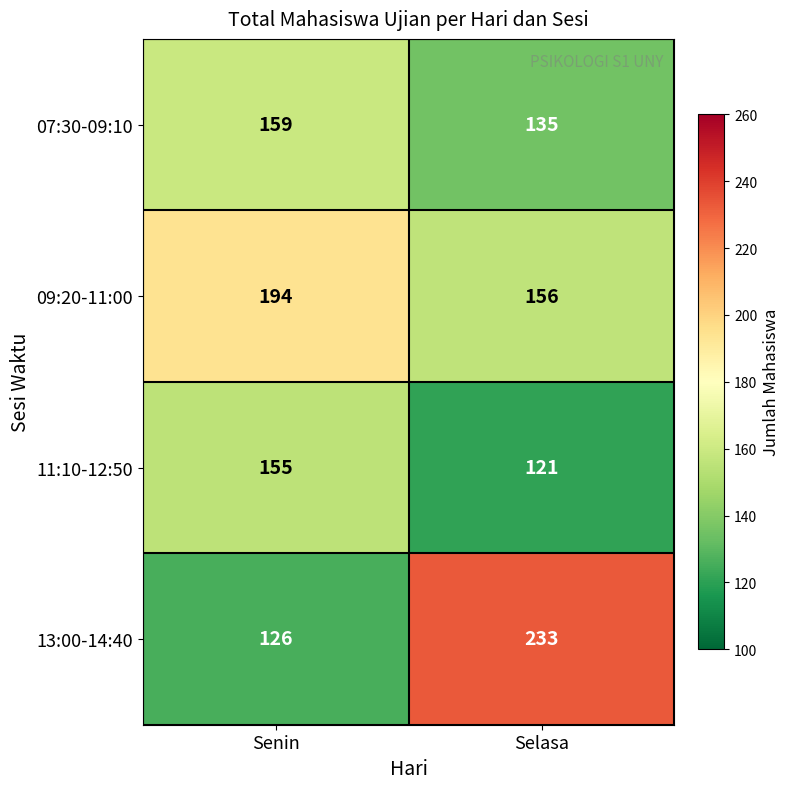

True or false: 13:00-14:40 has a value of 126 at Senin.

True